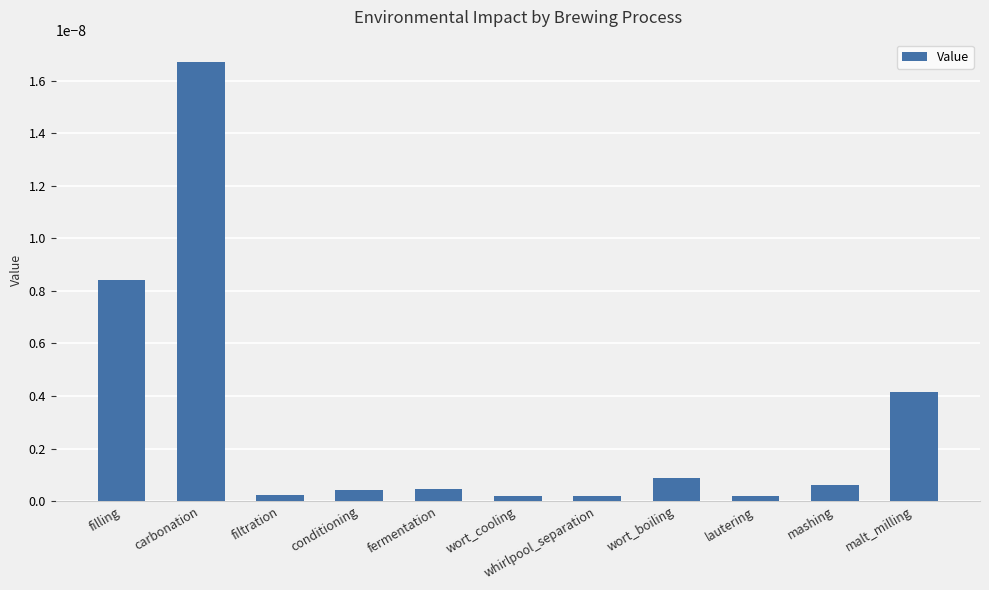

What is the label of the 8th bar from the right?

conditioning